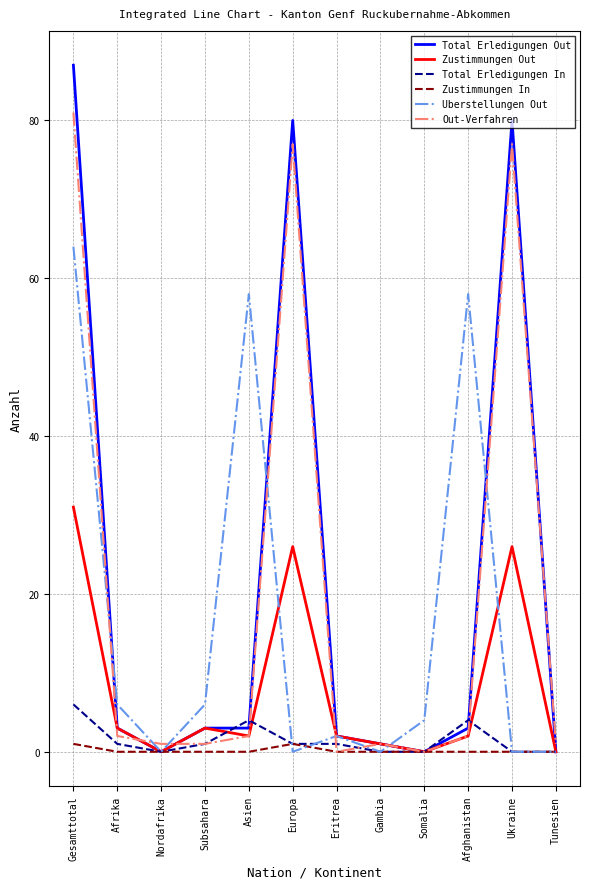

Is it true that Uberstellungen Out equals -40 at Nordafrika?

False